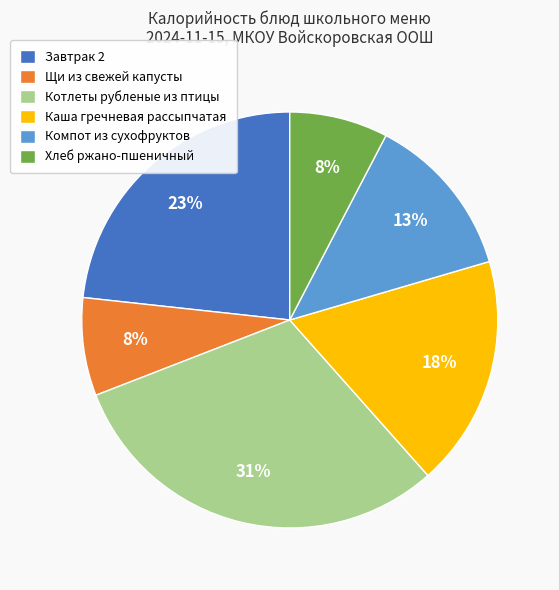

Is the sum of Котлеты рубленые из птицы and Щи из свежей капусты greater than half?

No